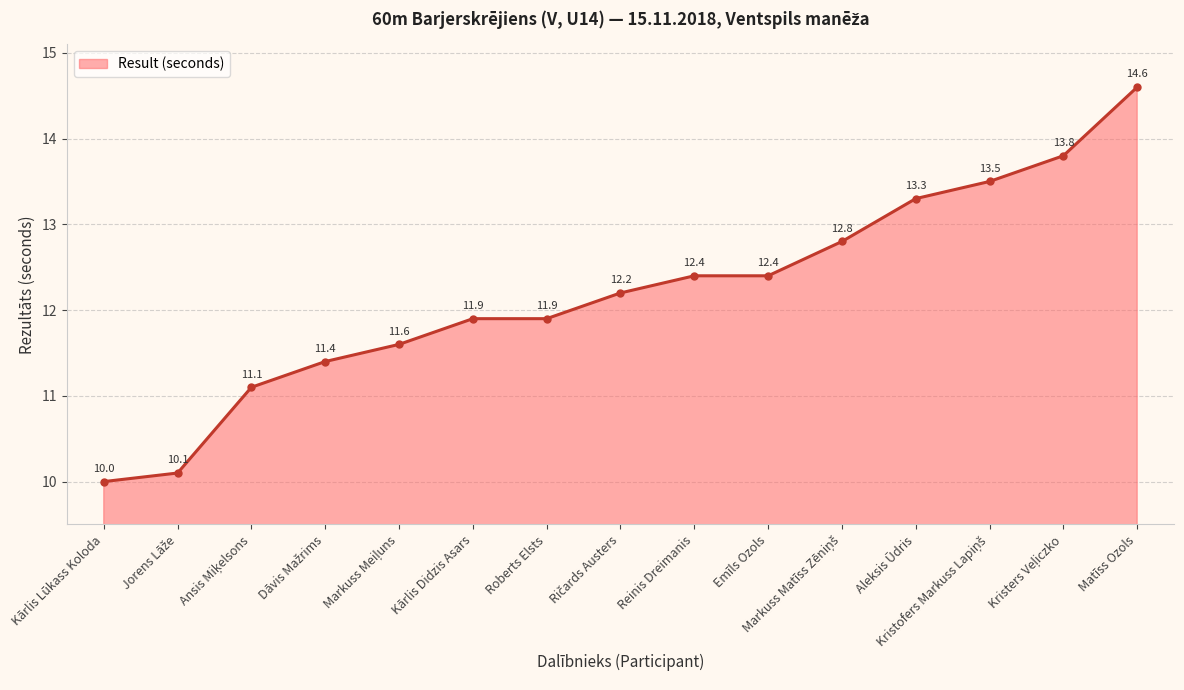

How many data points are less than 12?

7